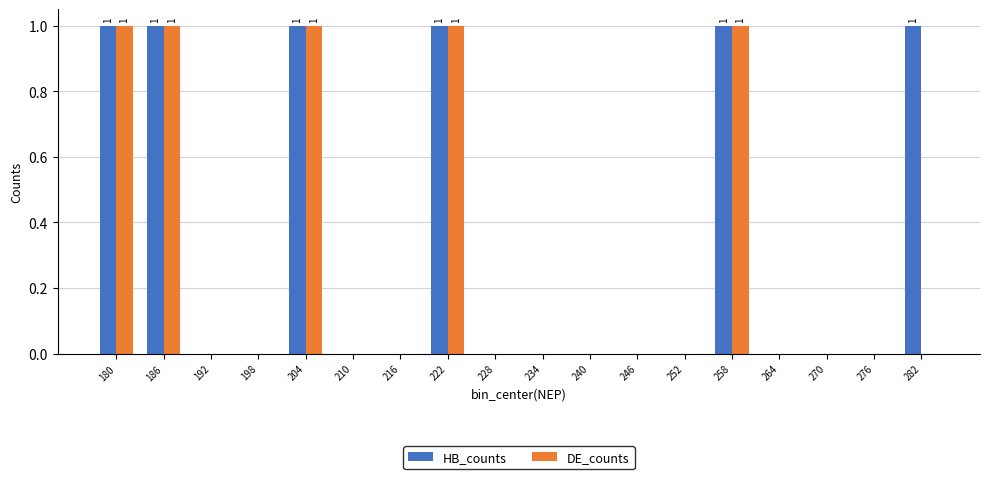

Which series has the largest total across all categories?

HB_counts